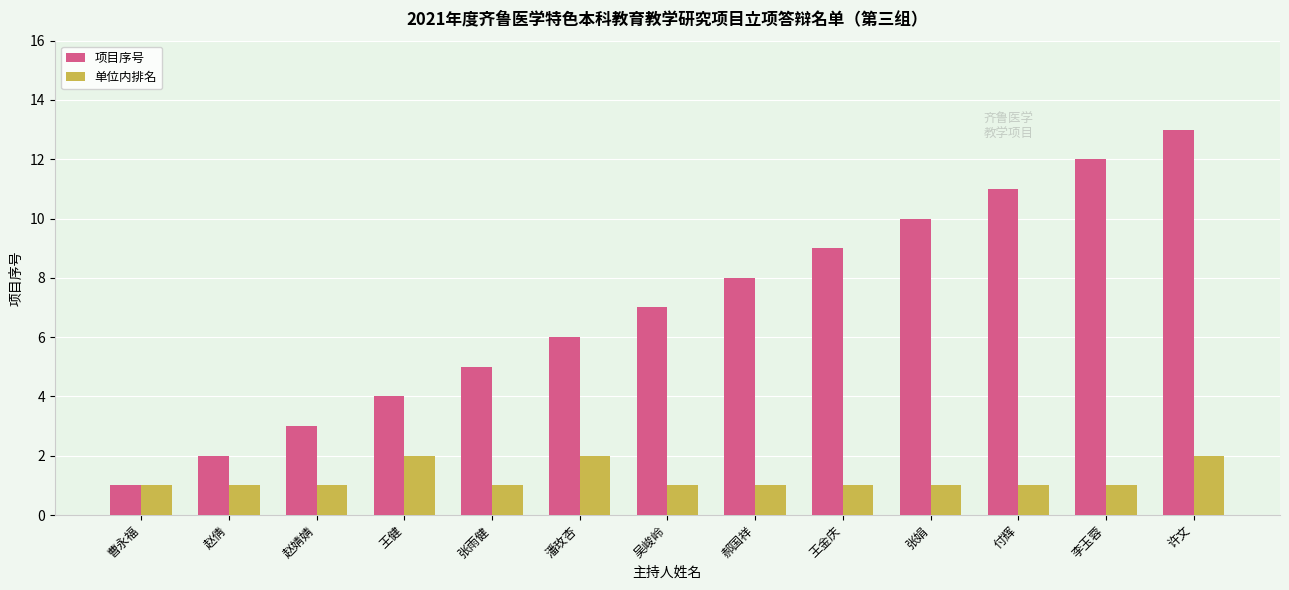

Count the number of categories in the chart.

13